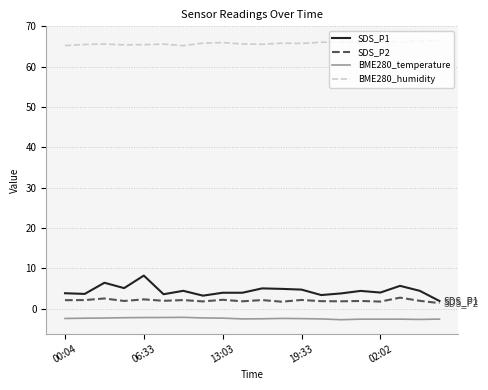

True or false: SDS_P1 and BME280_temperature cross at least once.

False